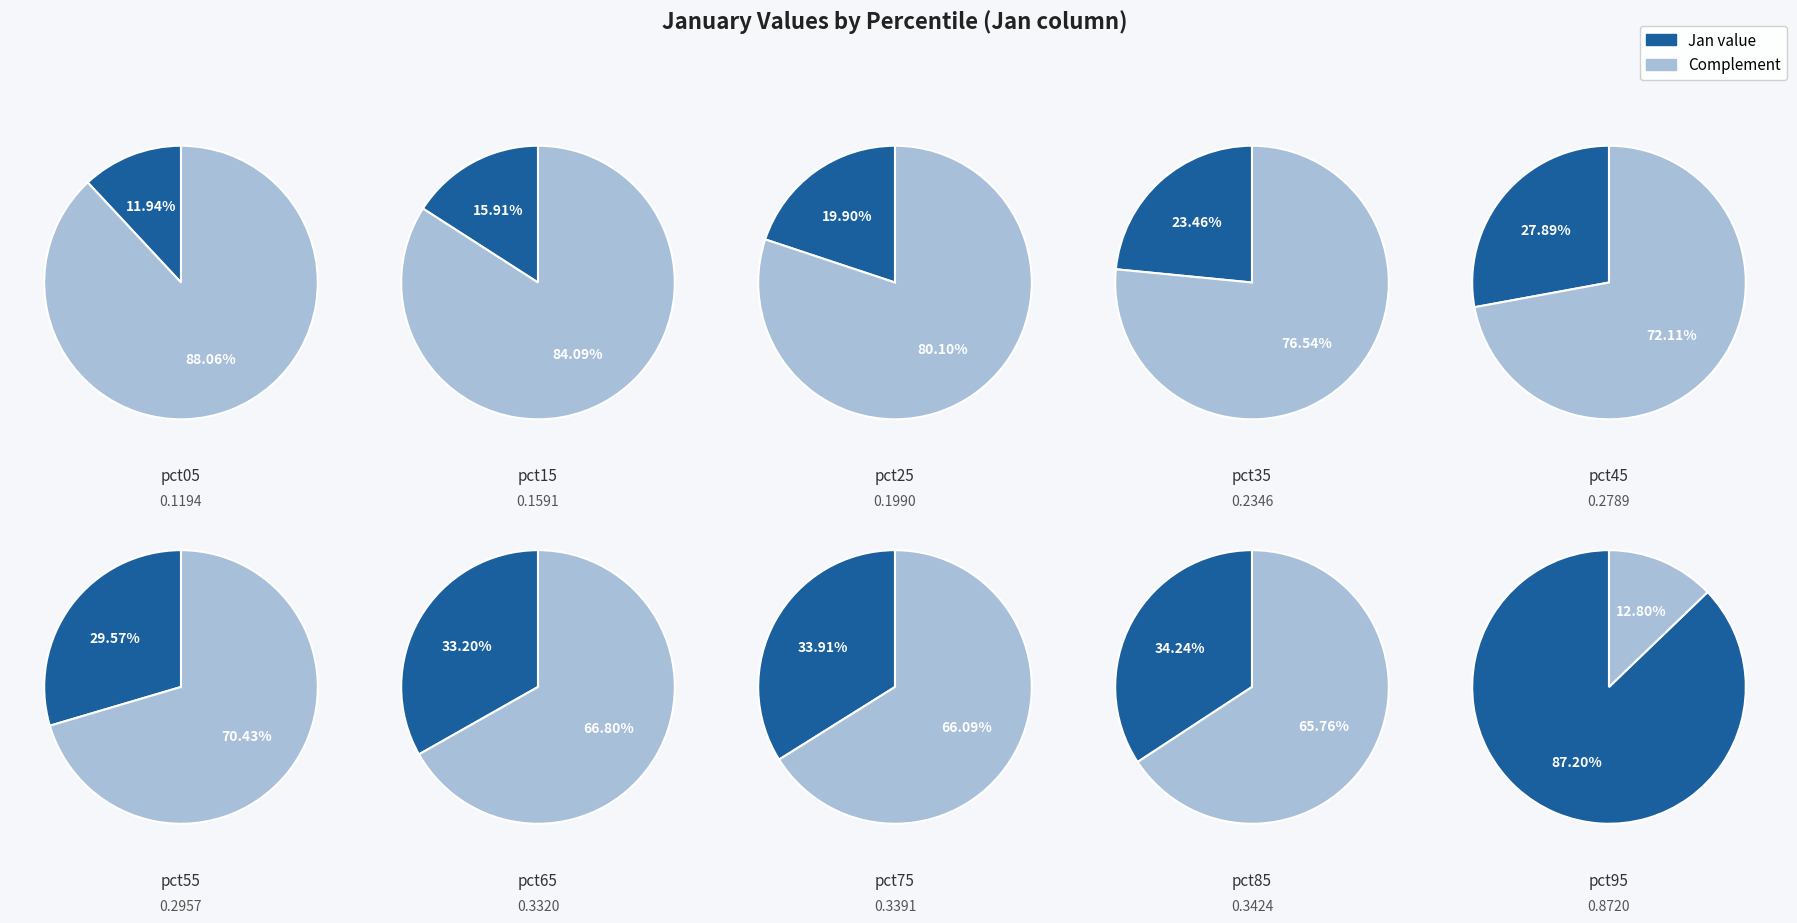

Combined, do pct55 and pct85 account for over 50%?

No